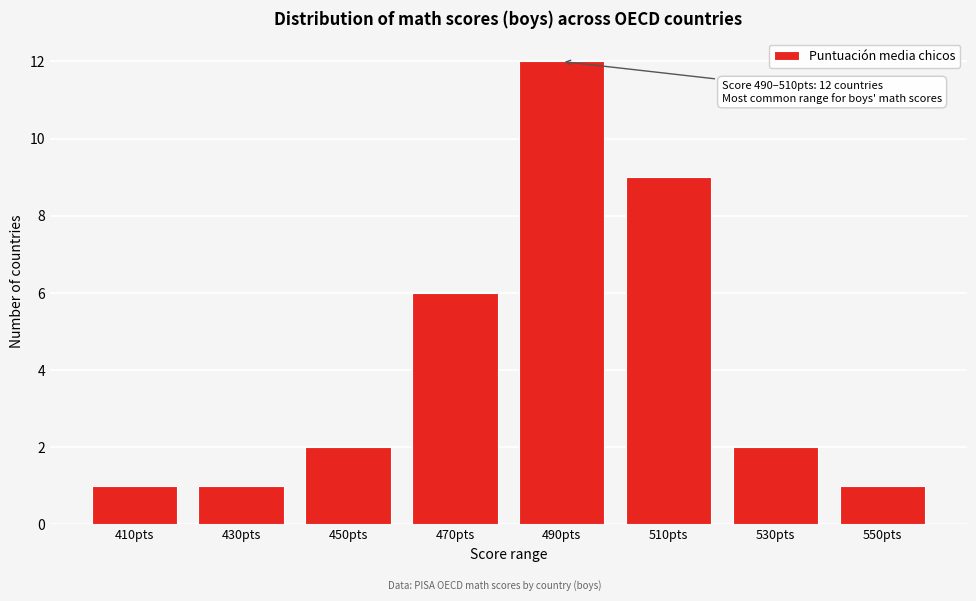

Reading left to right, transcribe all the data shown in this chart.

1	1	2	6	12	9	2	1